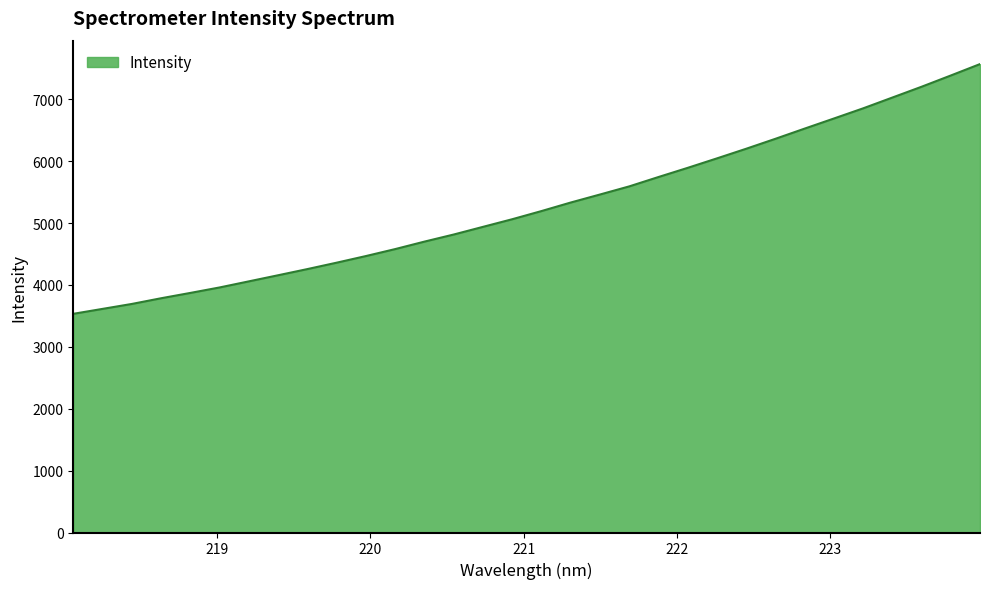

What is the difference between the maximum and minimum values?

4035.4